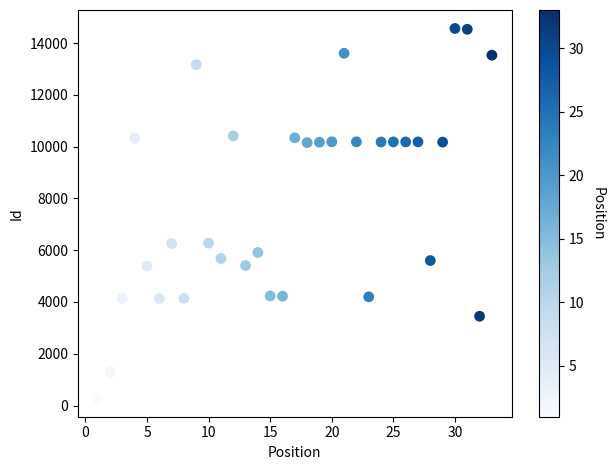

What is the range of Y values (max minus min)?

14277